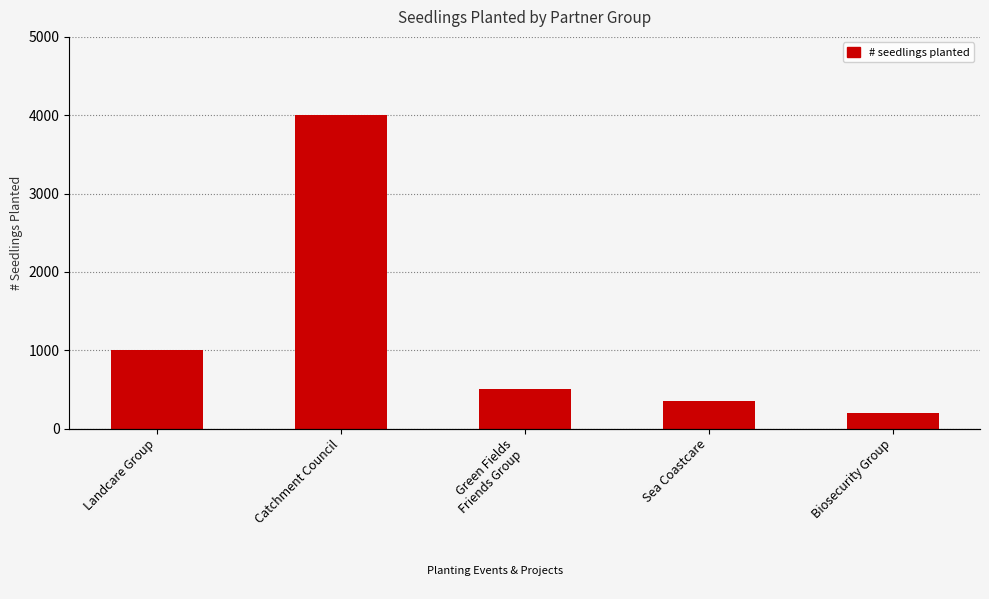

List the labels in order of value, smallest first.

Biosecurity Group, Sea Coastcare, Green Fields
Friends Group, Landcare Group, Catchment Council